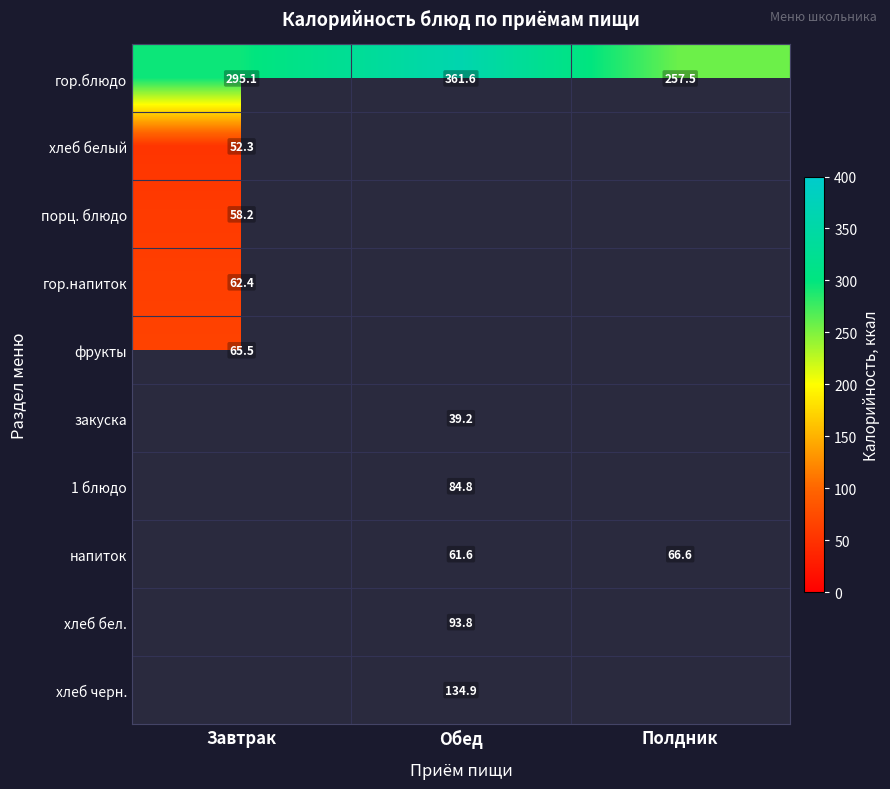

What is the approximate value of хлеб белый at Завтрак?

52.3